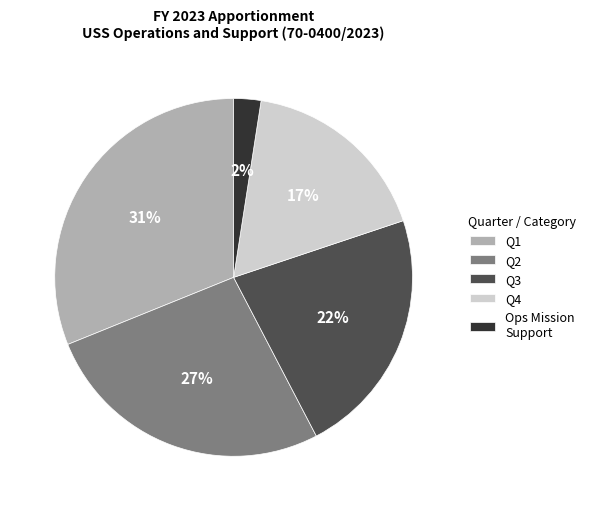

To the nearest percent, what is the difference between the largest and smallest slice percentages?

29%